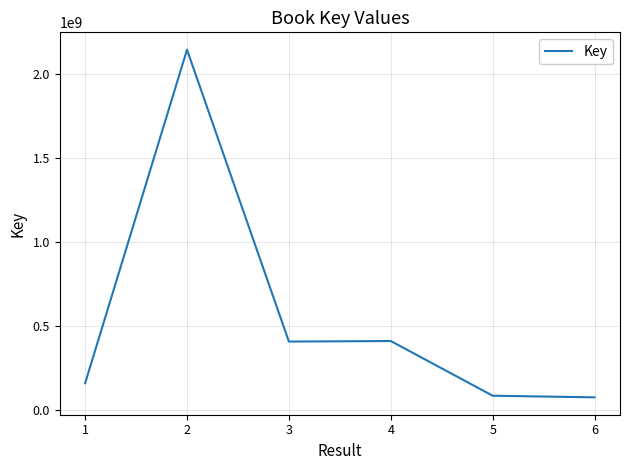

Approximately how many times larger is the value at 6 compared to 1?

0.5